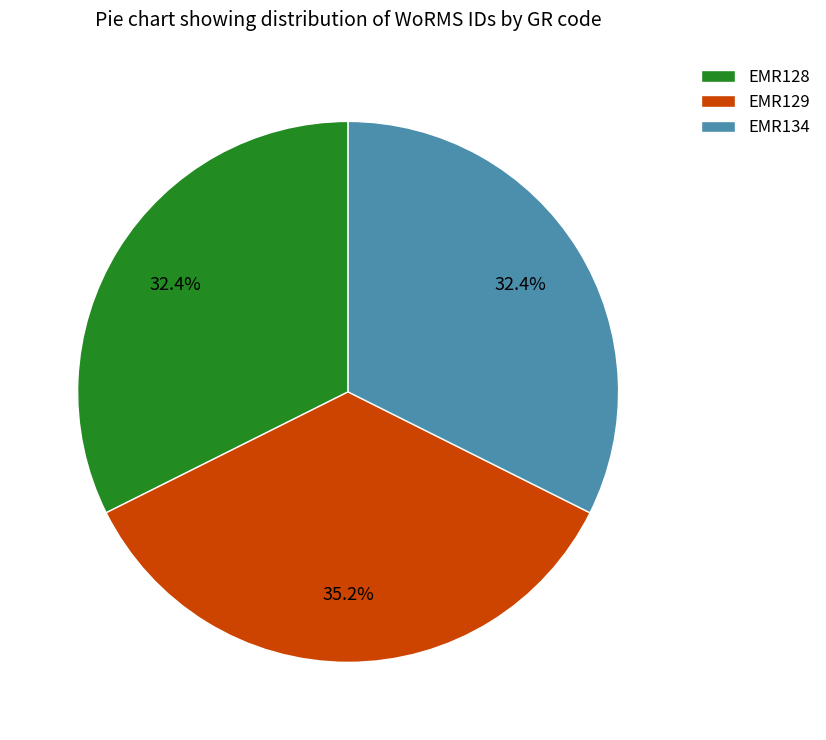

The EMR128 slice represents 32% of the pie. True or false?

True